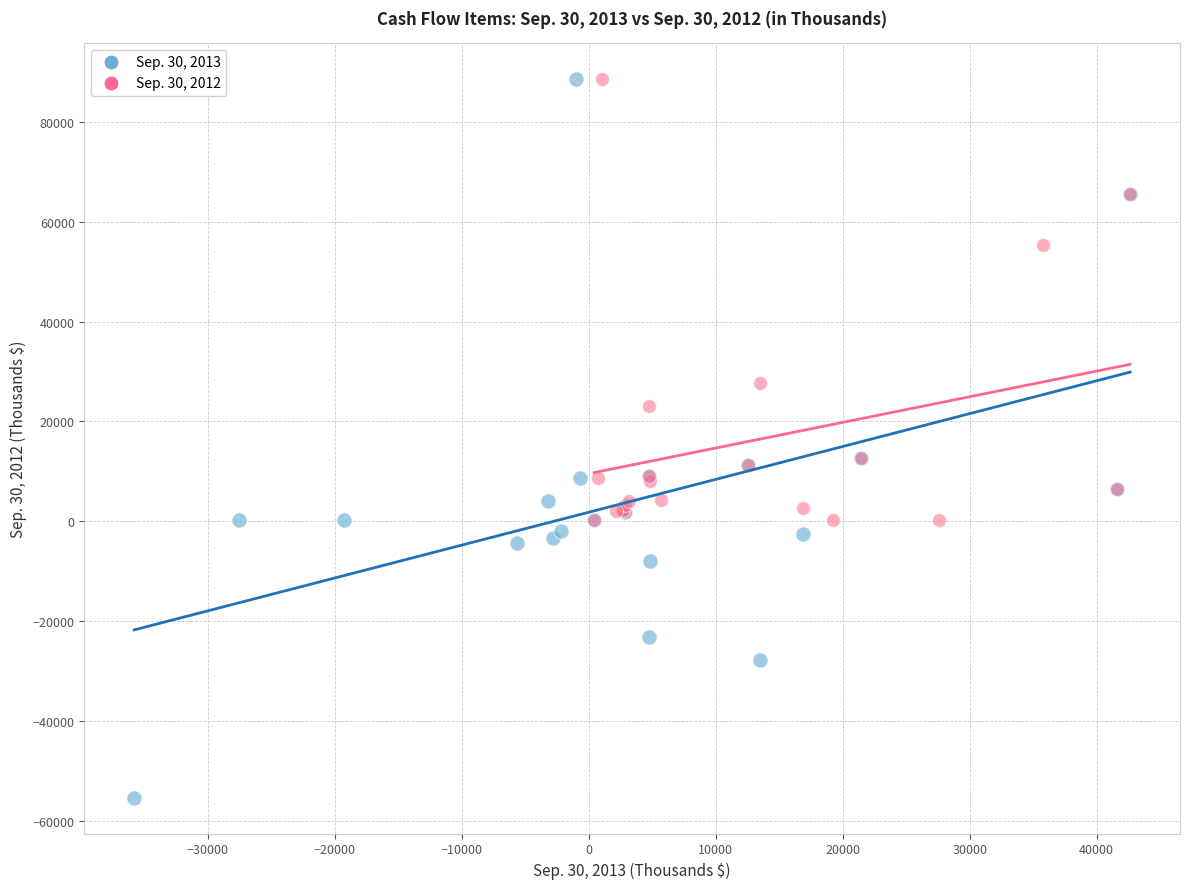

Which series contains the lowest Y value?

Sep. 30, 2013